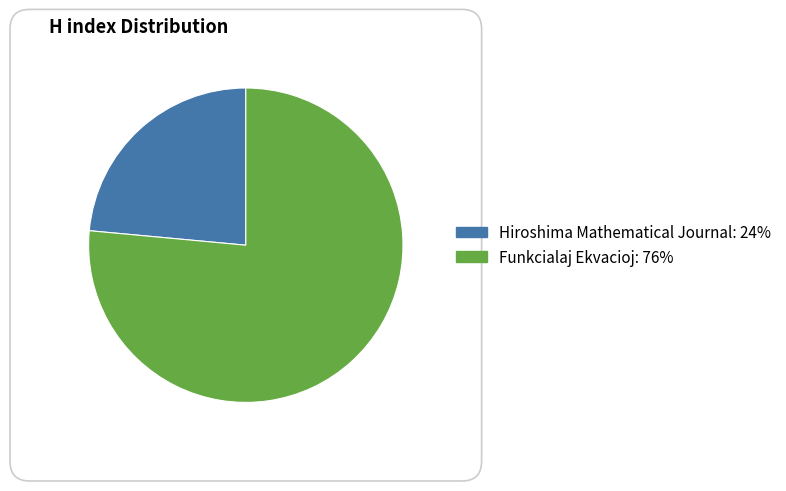

Which has a higher value, Hiroshima Mathematical Journal or Funkcialaj Ekvacioj?

Funkcialaj Ekvacioj